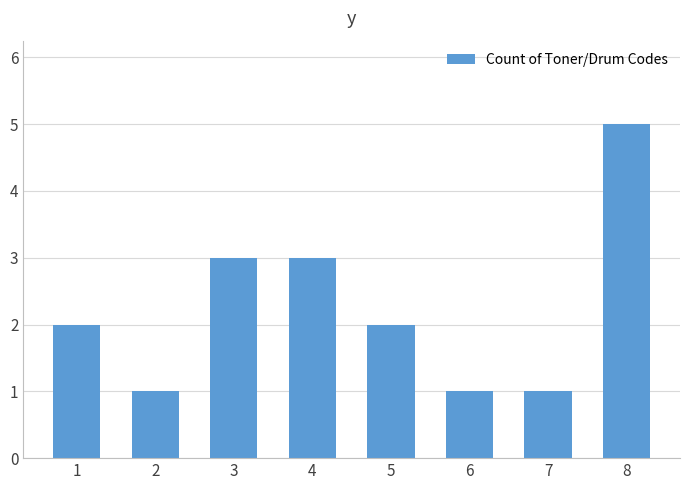

Between 8 and 7, which is larger?

8